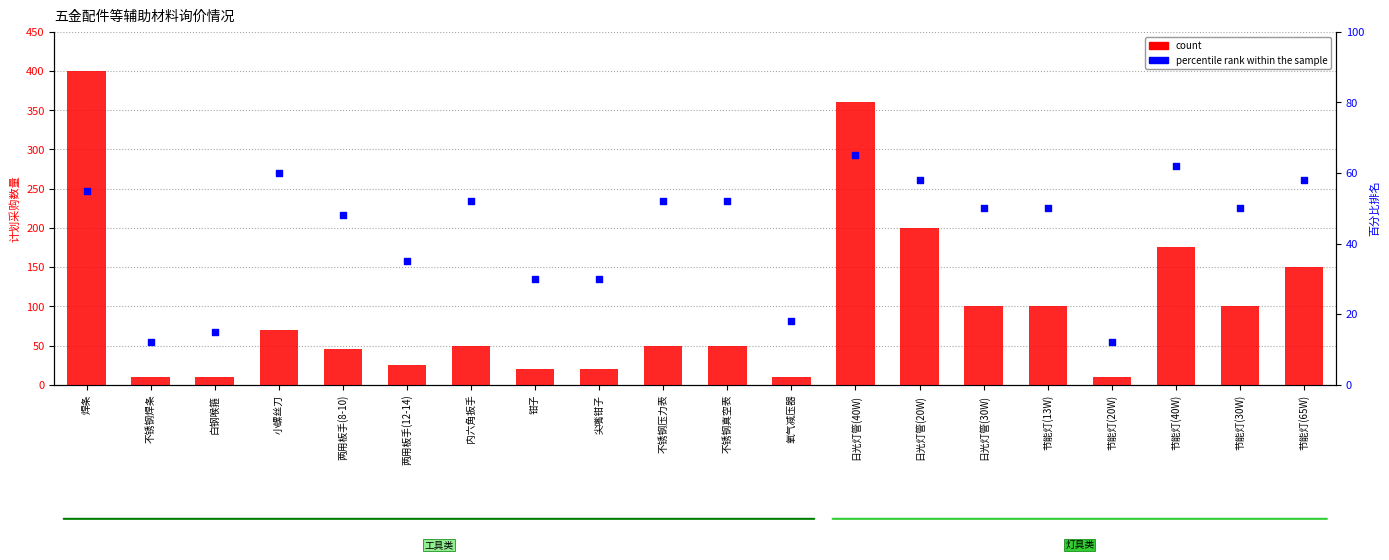

Which series contains the highest Y value?

count